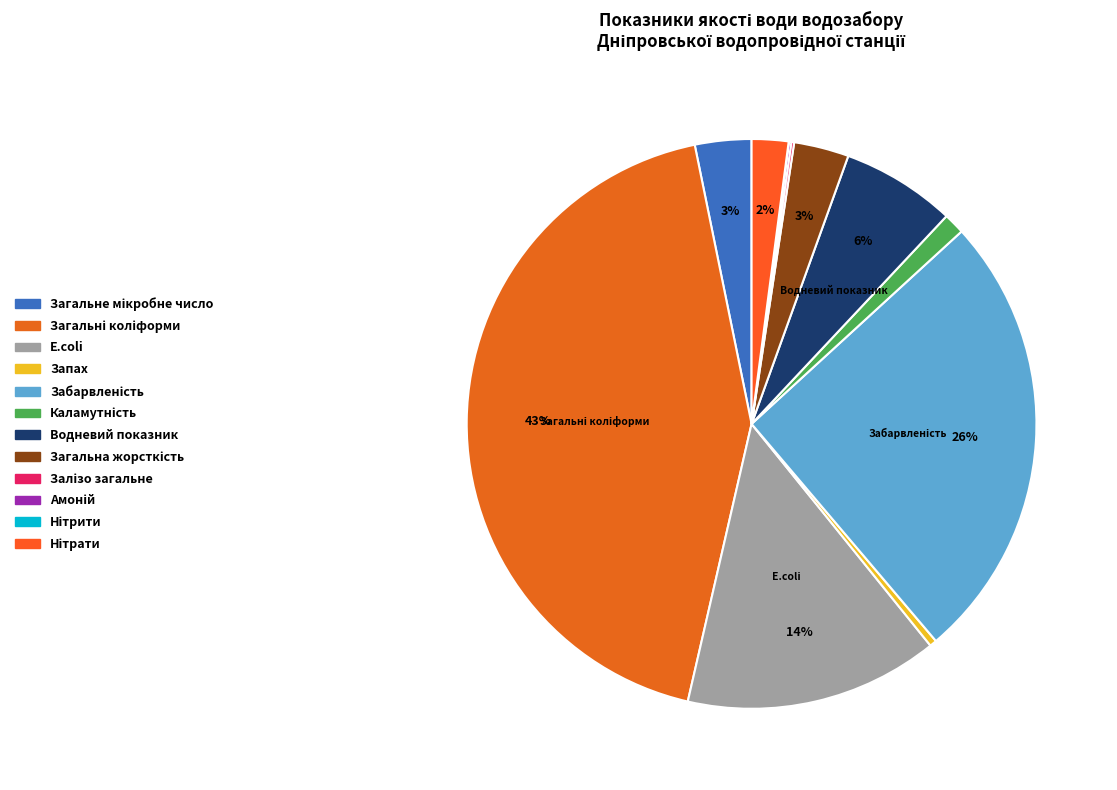

Does Забарвленість account for over 50% of the chart?

No